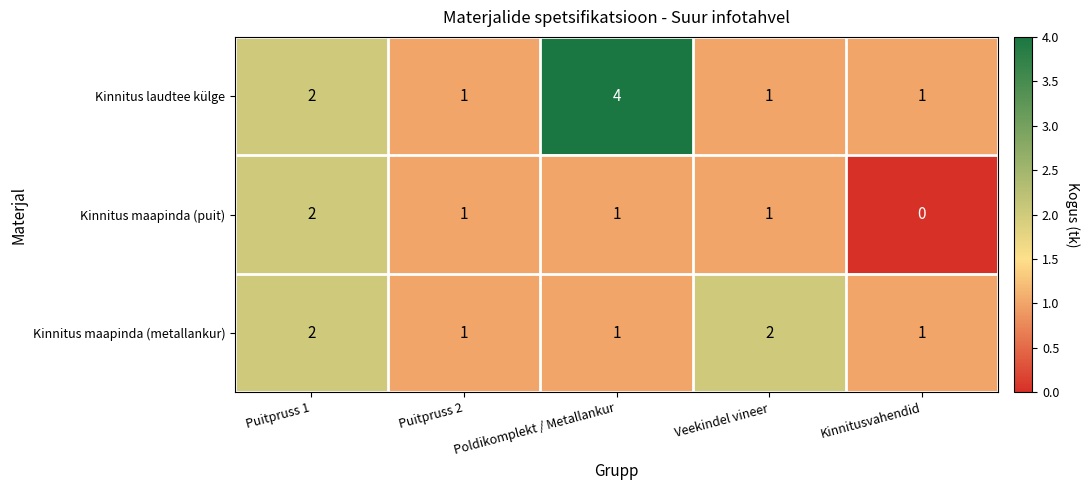

Is it true that Kinnitus maapinda (metallankur) equals 2 at Puitpruss 1?

True